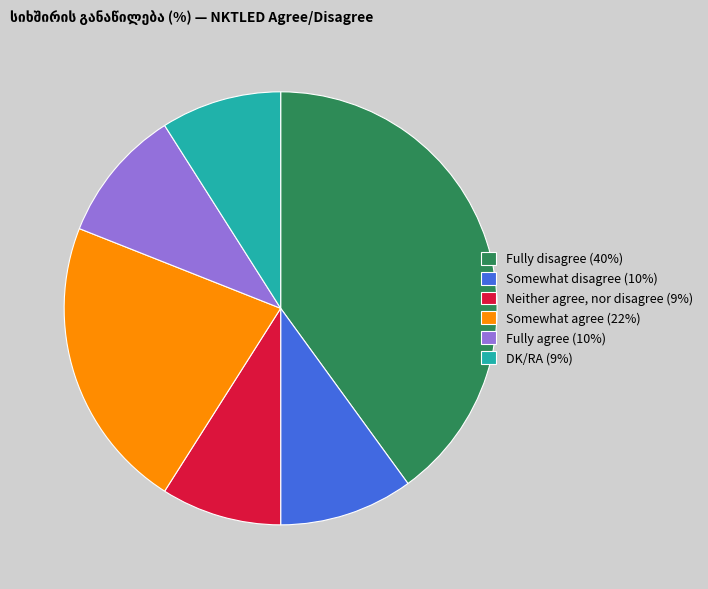

Count the number of slices in the pie.

6